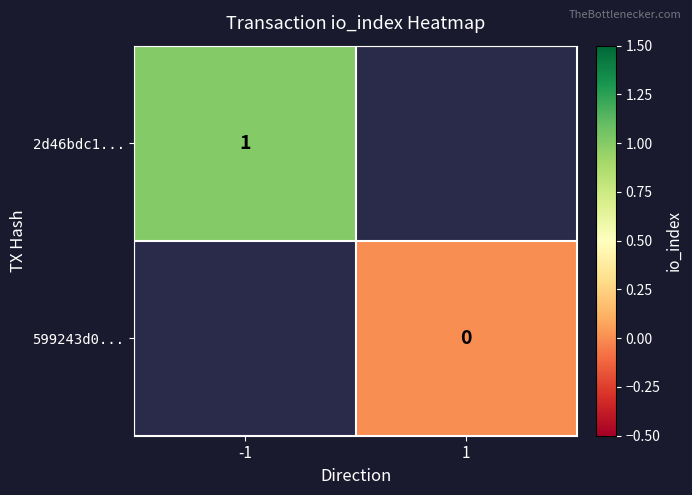

Is it true that 2d46bdc1... equals 2 at -1?

False